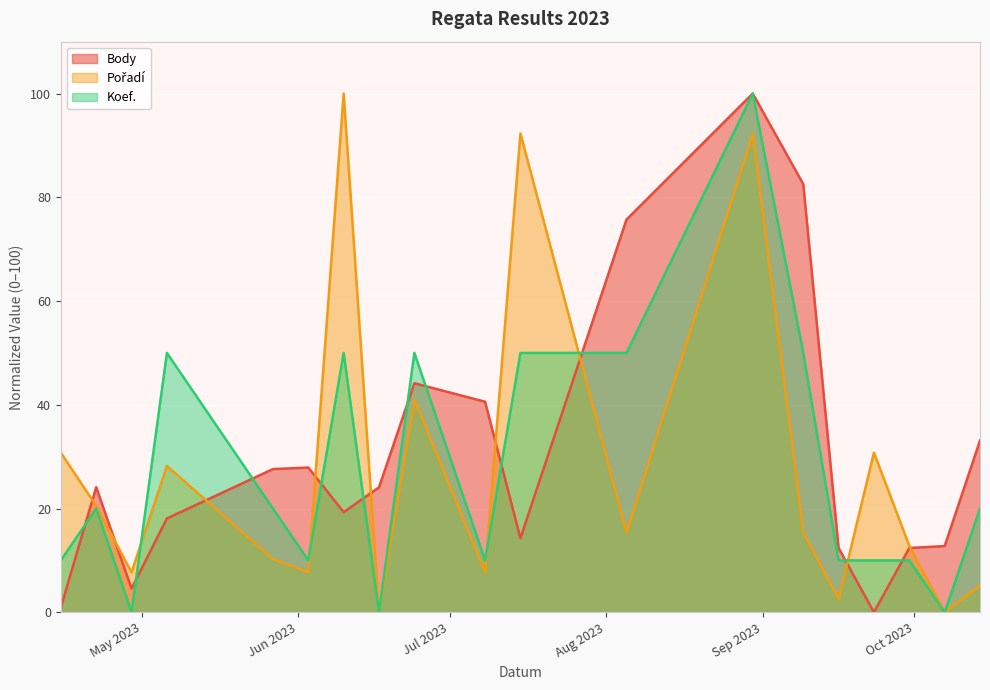

What are all the series names shown in the legend?

Body, Pořadí, Koef.